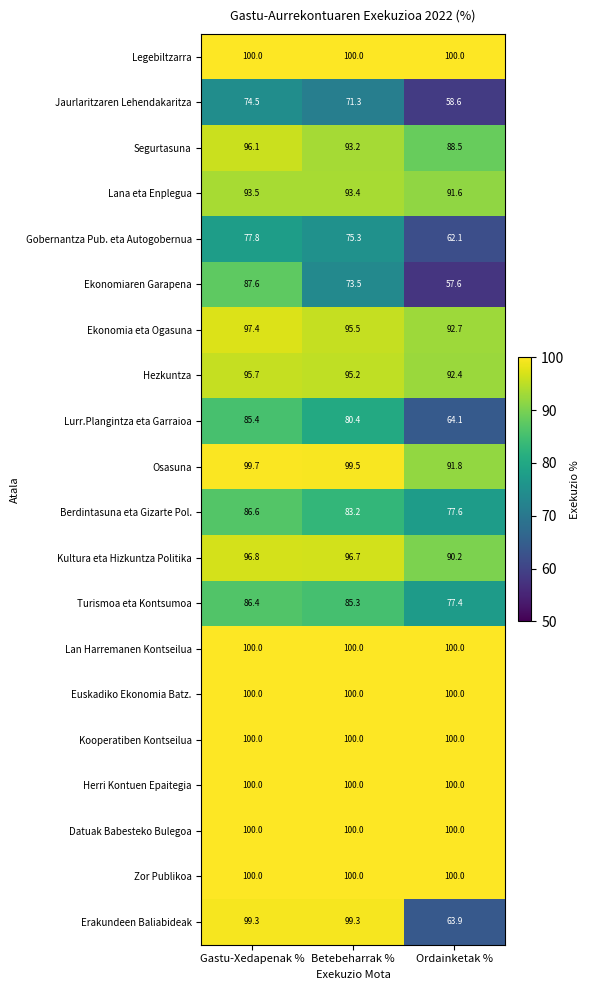

List the labels in order of Turismoa eta Kontsumoa value, largest first.

Gastu-Xedapenak %, Betebeharrak %, Ordainketak %